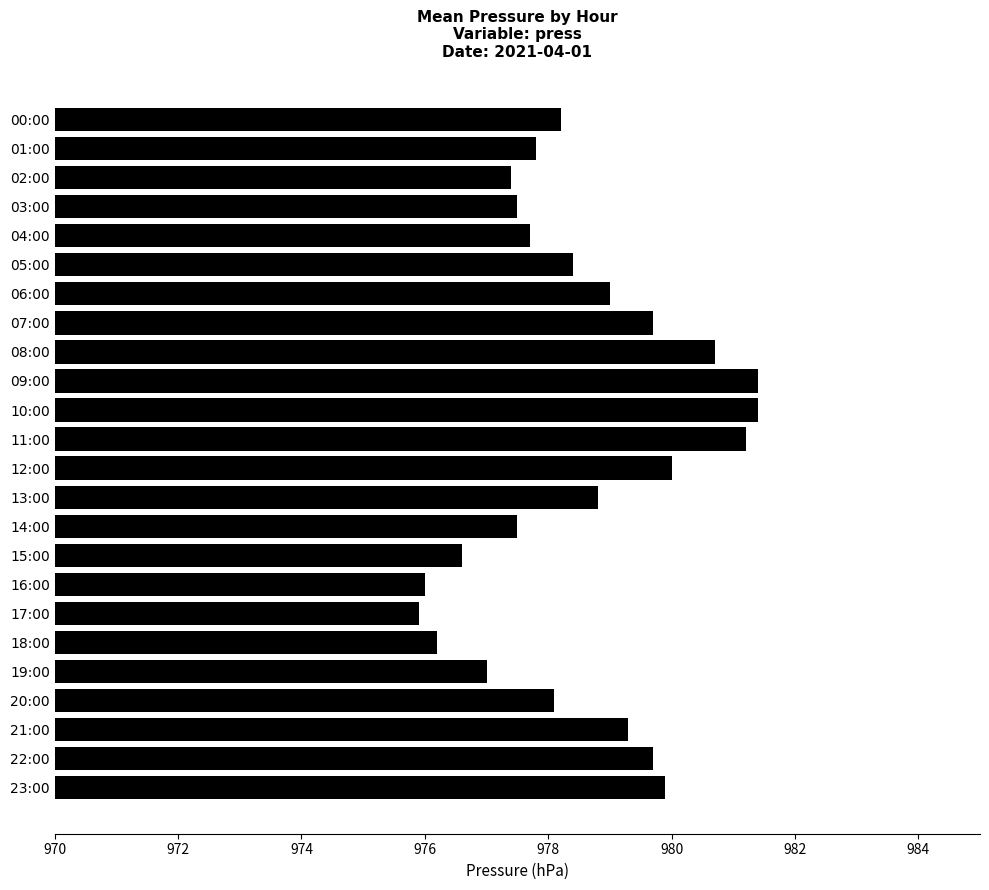

Is it true that the value at 13:00 is 978.8?

True